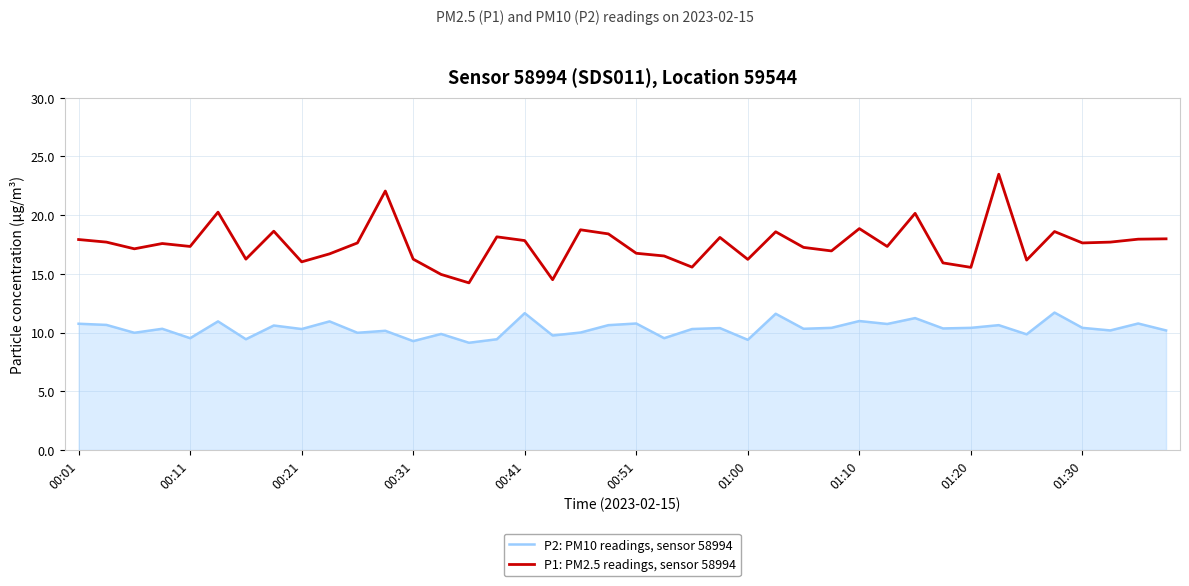

What is the lowest value of the P1: PM2.5 readings, sensor 58994 series?

14.2